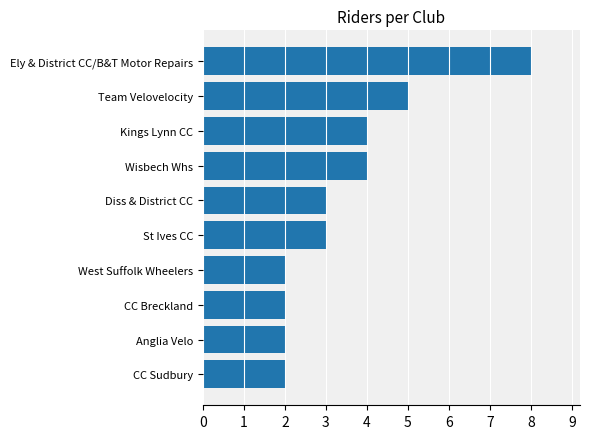

Between CC Sudbury and Team Velovelocity, which is larger?

Team Velovelocity